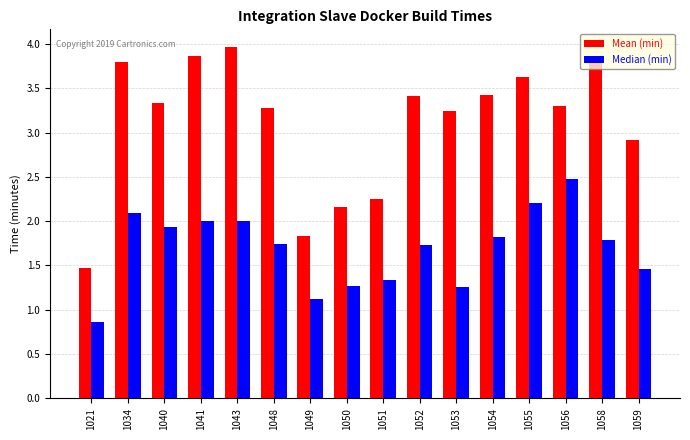

How many categories are shown in the chart?

16